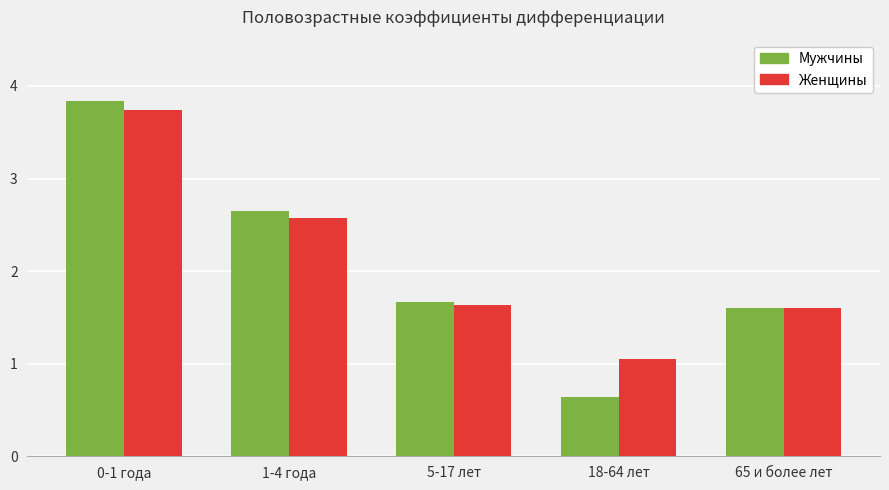

Which category has the highest value in the Женщины series?

0-1 года